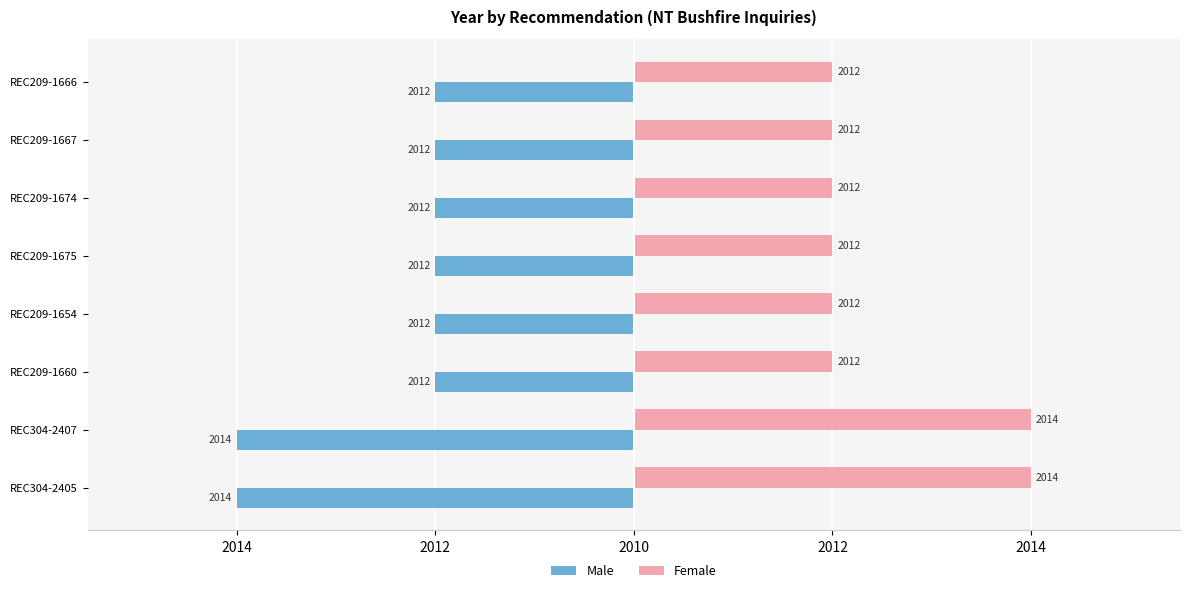

What are all the series names shown in the legend?

Male, Female